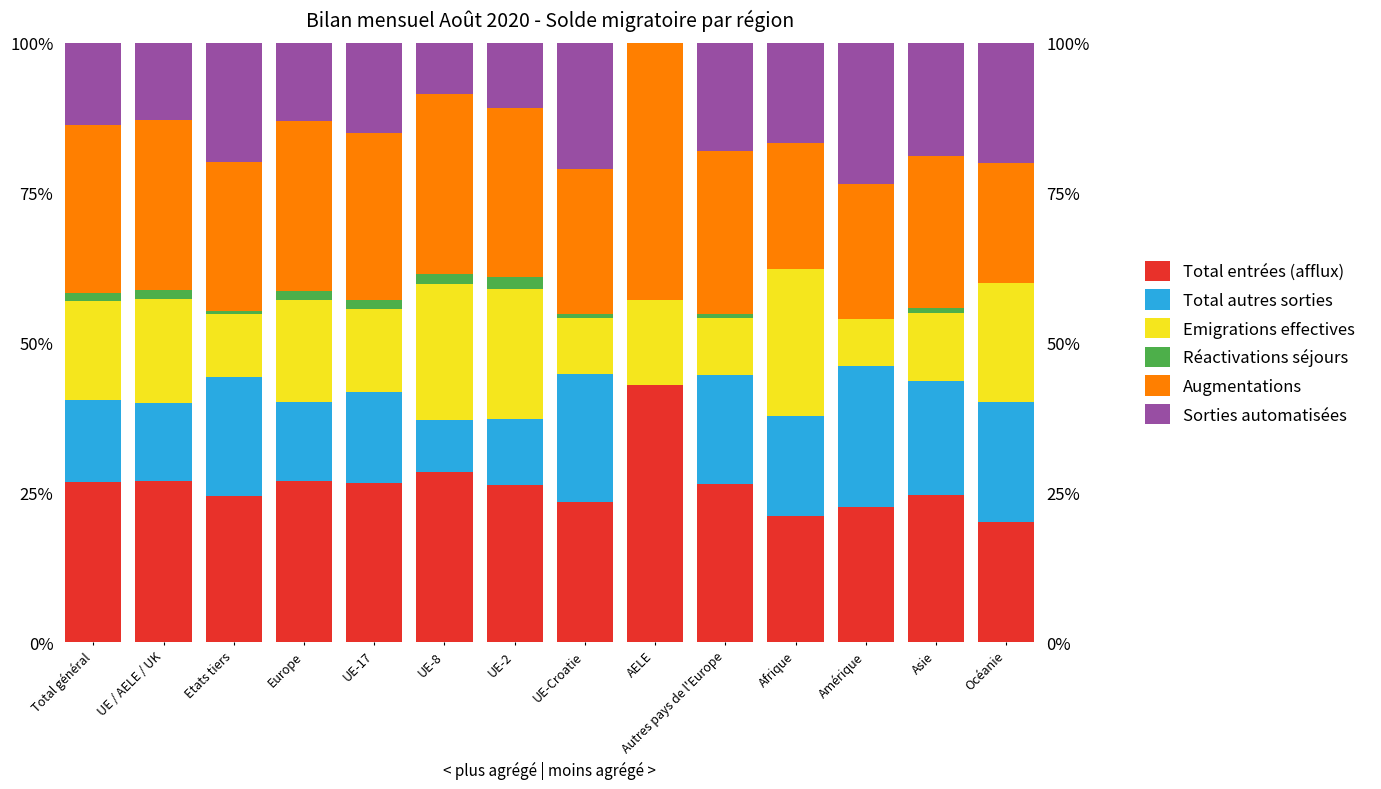

Which series has the largest total across all categories?

Augmentations